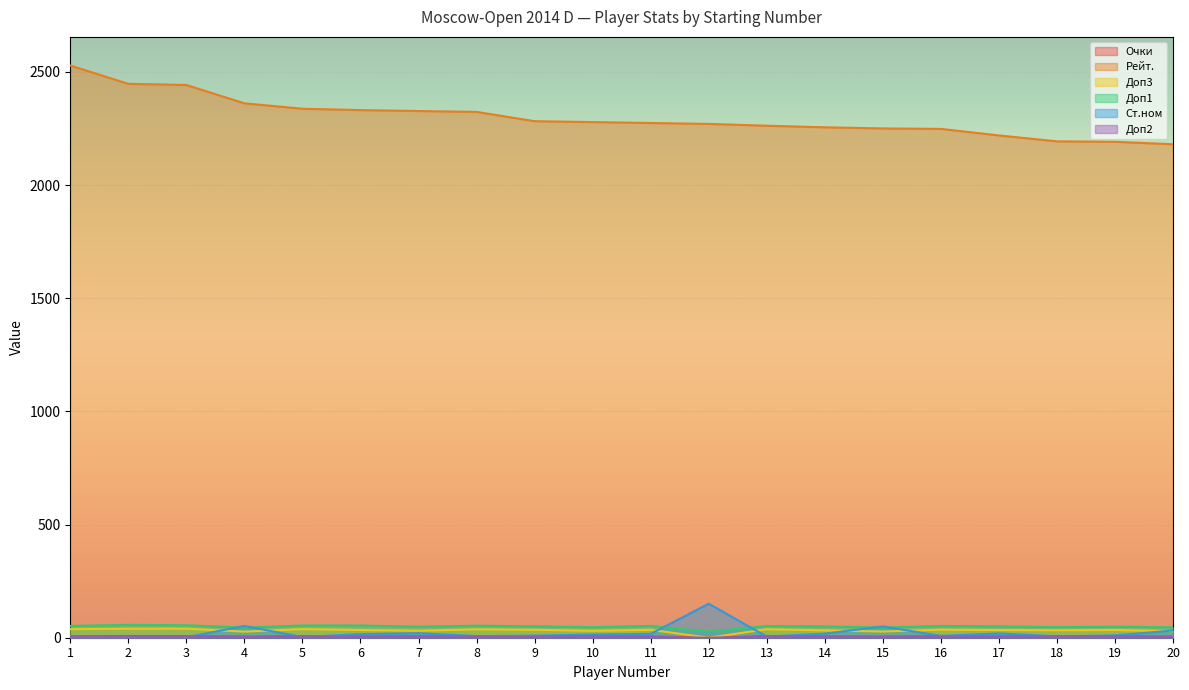

At which category does Очки reach its first local peak?

5